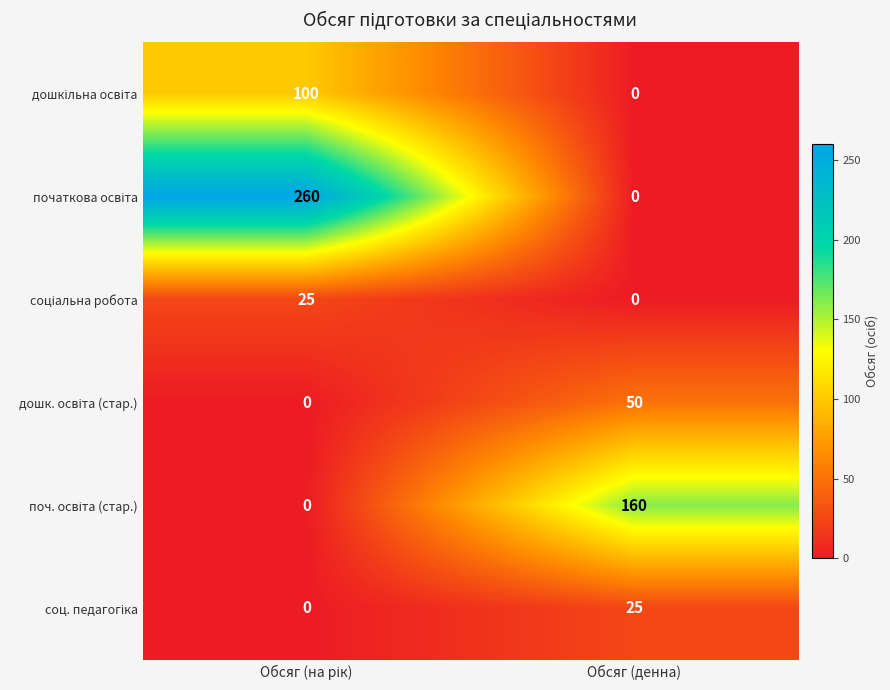

What is the spread (max minus min) of values at Обсяг (денна)?

160